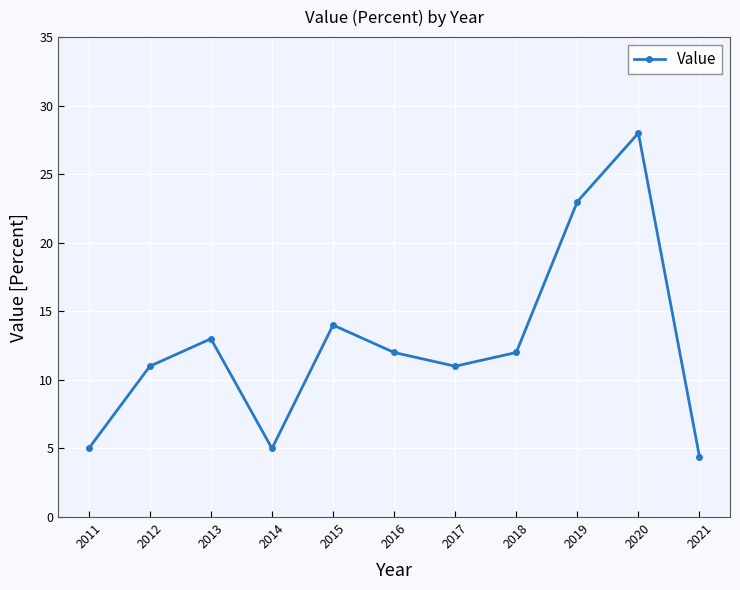

Which has a higher value, 2021 or 2013?

2013